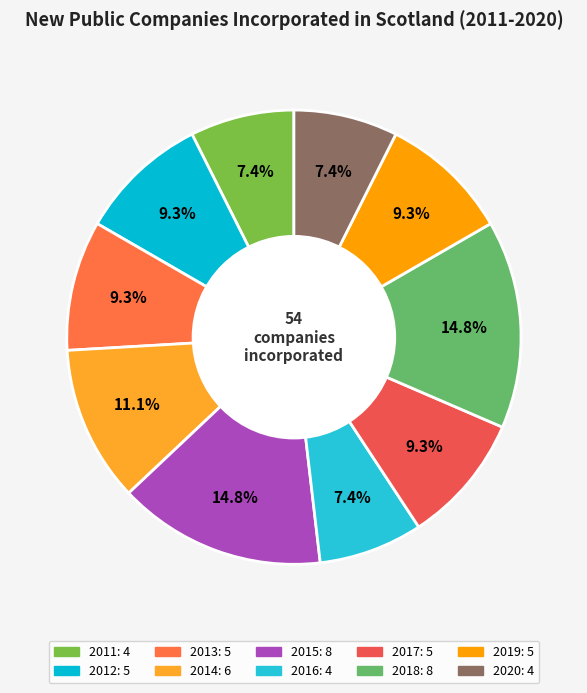

Which category has the smallest portion of the pie?

2011